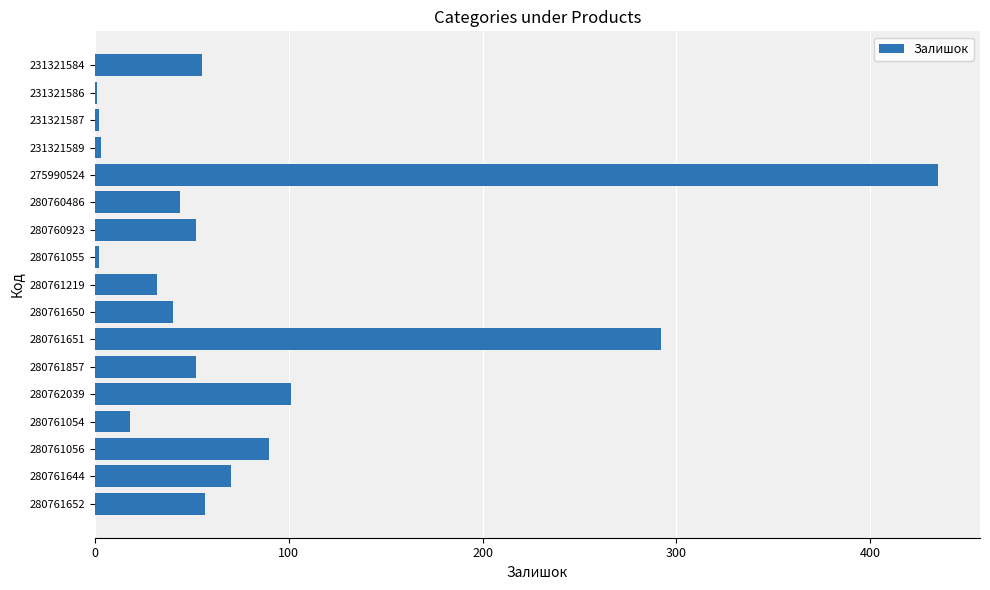

Where is the data nearest to the value 218?

280761651